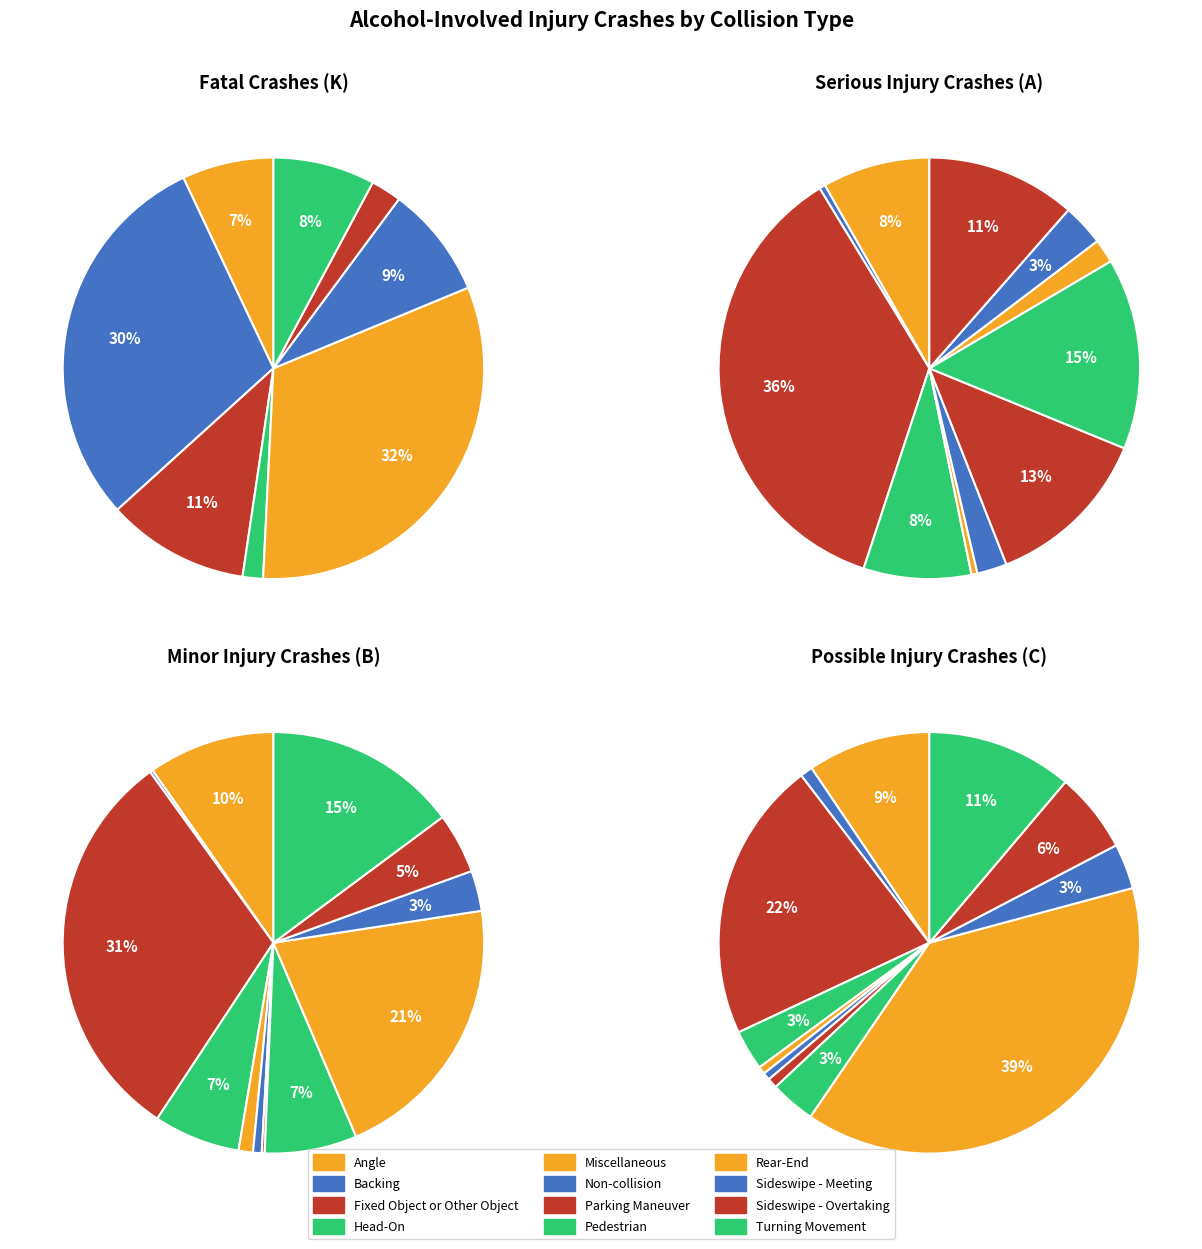

Combined, do Pedestrian and Backing account for over 50%?

No